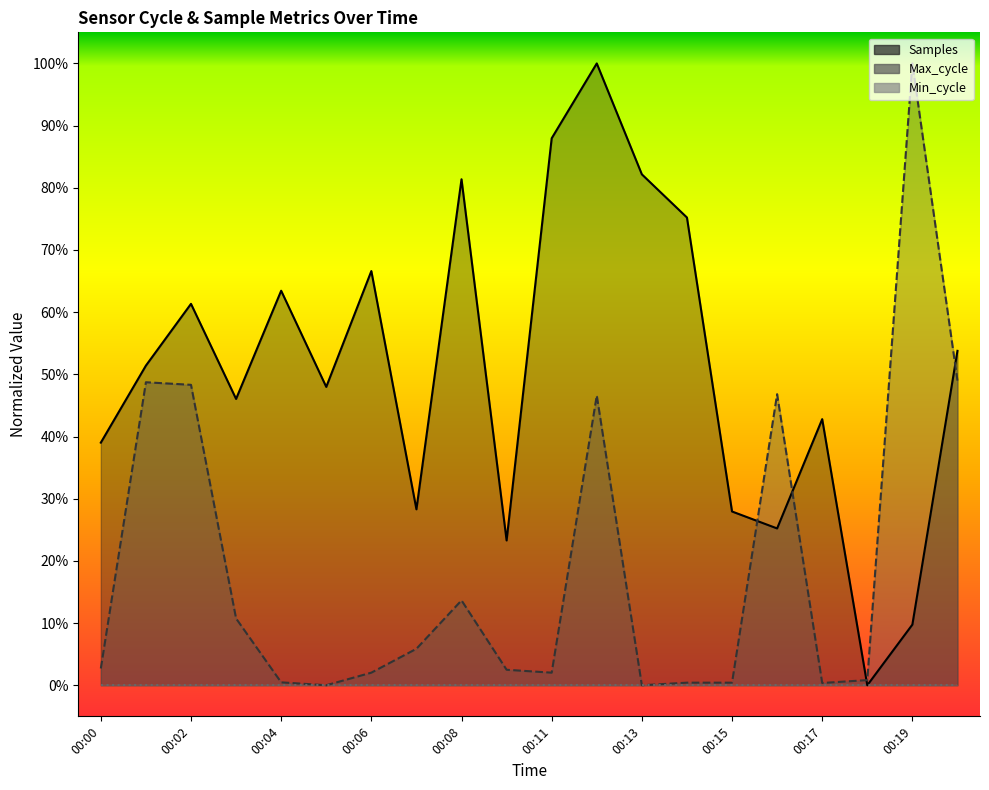

What is the highest value of the Max_cycle series?

100.0